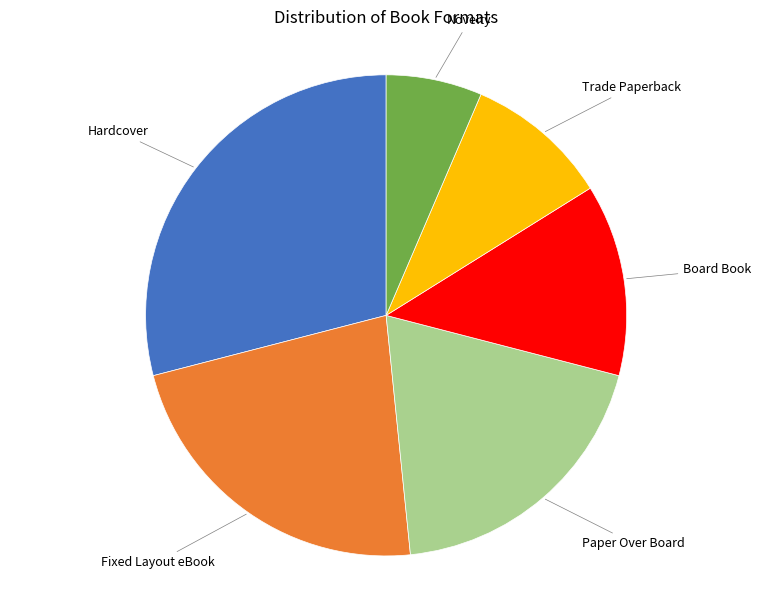

Does any single category account for the majority?

No